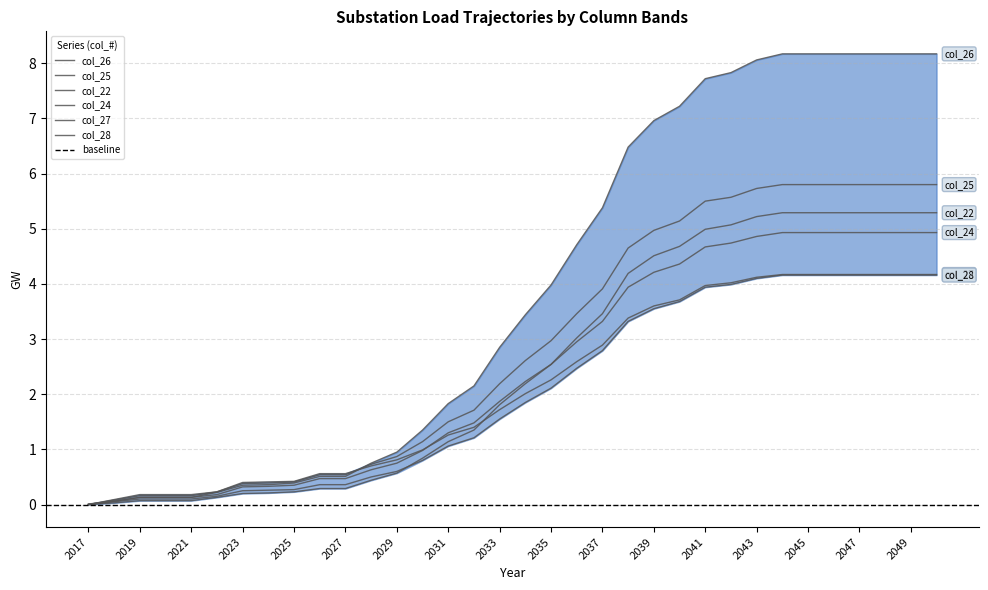

True or false: col_26 has a value of 12.1 at 2040.

False